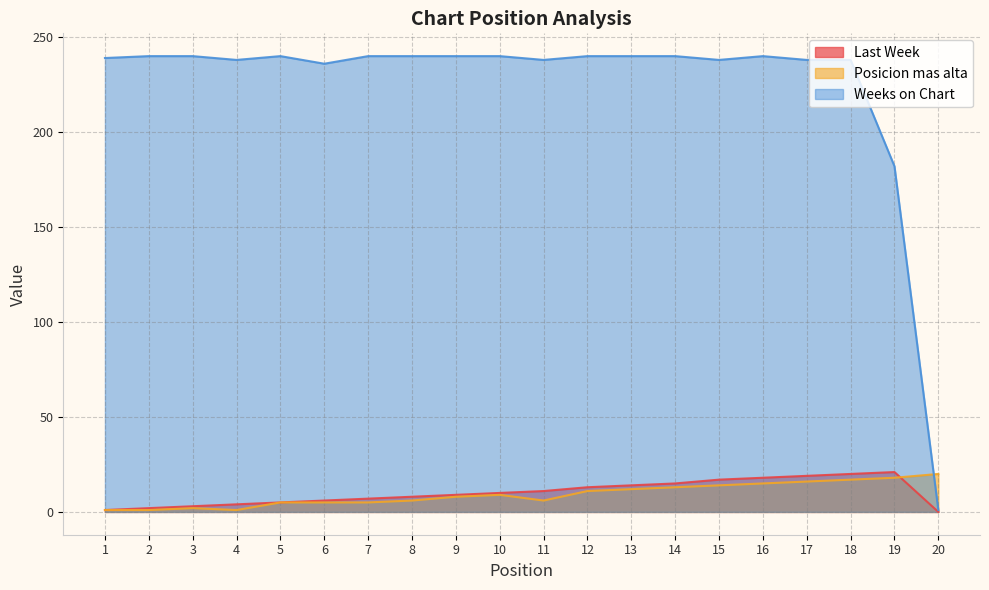

Rank the series at 4 from highest to lowest value.

Weeks on Chart, Last Week, Posicion mas alta